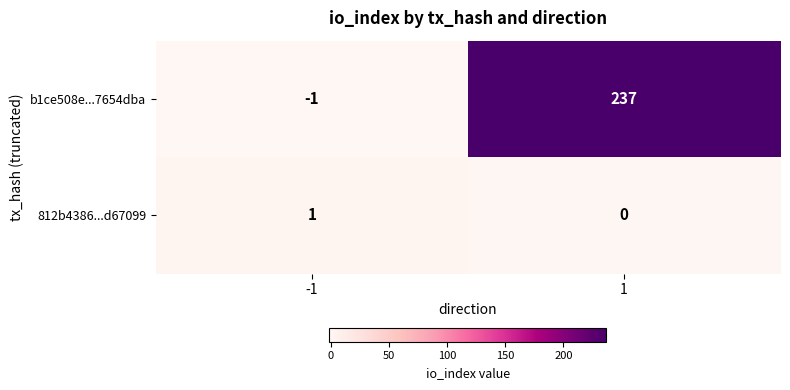

At how many categories does at least one series exceed 32?

1